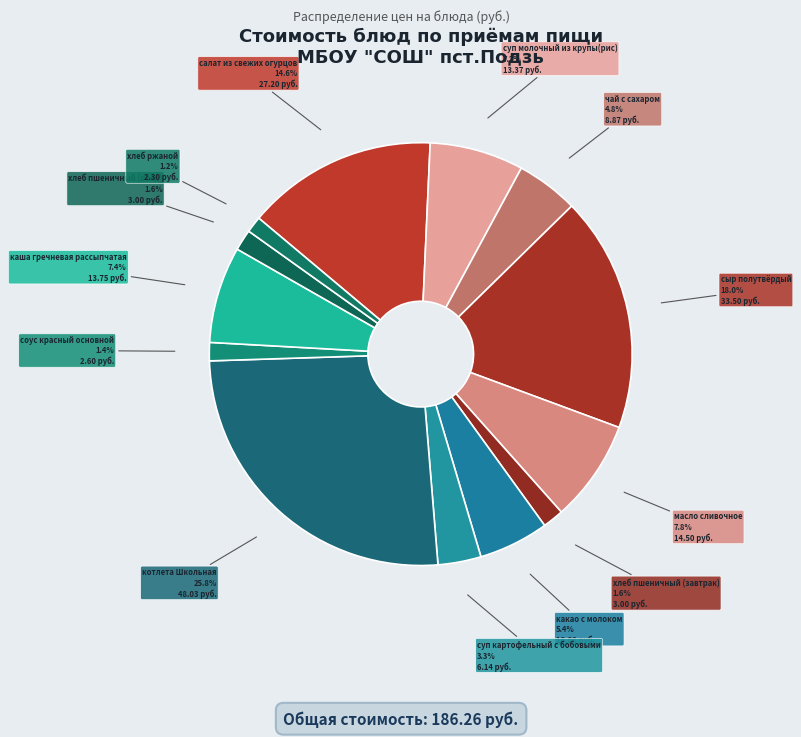

To the nearest percent, what is the difference between the салат из свежих огурцов and хлеб ржаной slice percentages?

13%